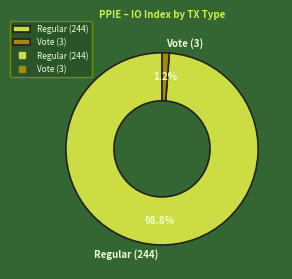

Count the number of slices in the pie.

2